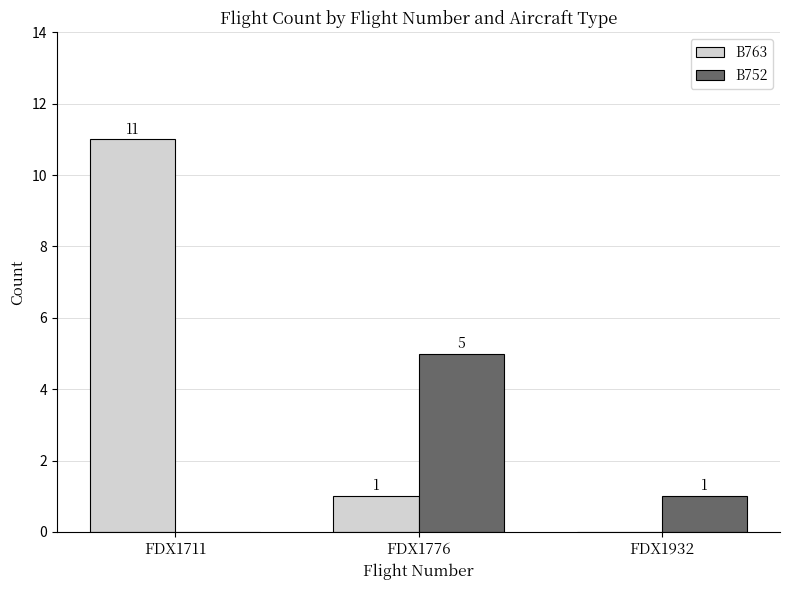

Which category has the highest value across all series?

FDX1711